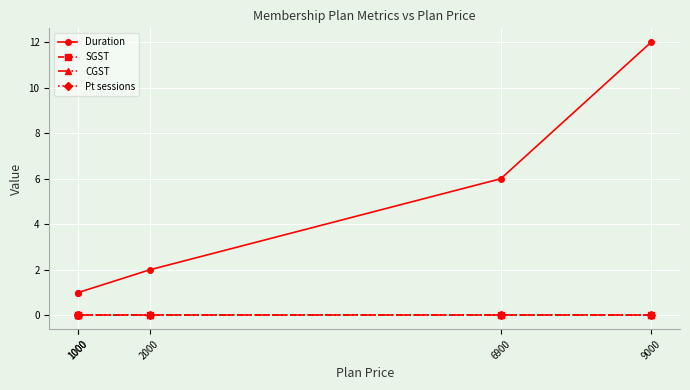

Reading left to right, what are all the values shown in this chart?

Duration: 1000=1	1000=1	2000=2	6900=6	9000=12
SGST: 1000=0	1000=0	2000=0	6900=0	9000=0
CGST: 1000=0	1000=0	2000=0	6900=0	9000=0
Pt sessions: 1000=0	1000=0	2000=0	6900=0	9000=0